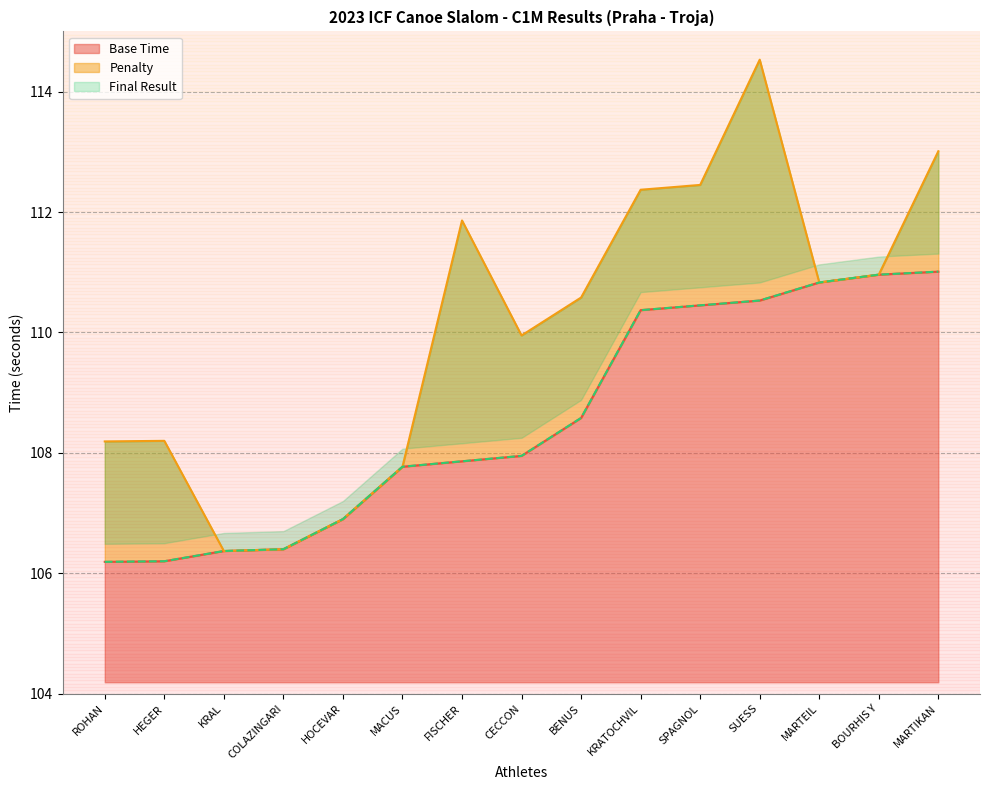

Between COLAZINGARI and KRAL, which is larger?

COLAZINGARI